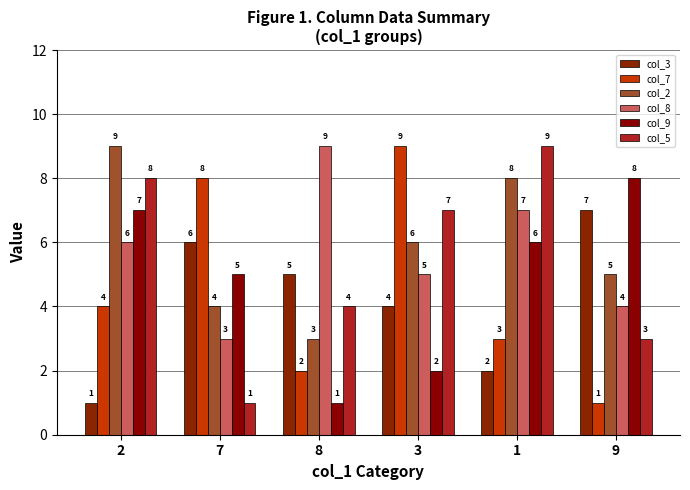

Is it true that col_8 equals 4 at 9?

True